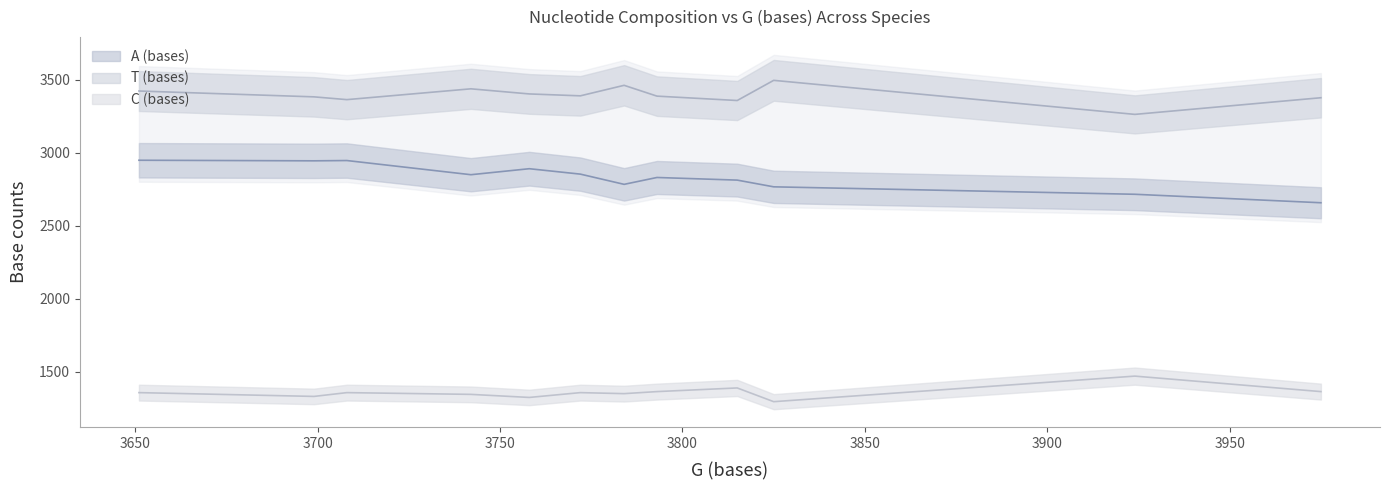

At how many categories does at least one series exceed 3168?

12